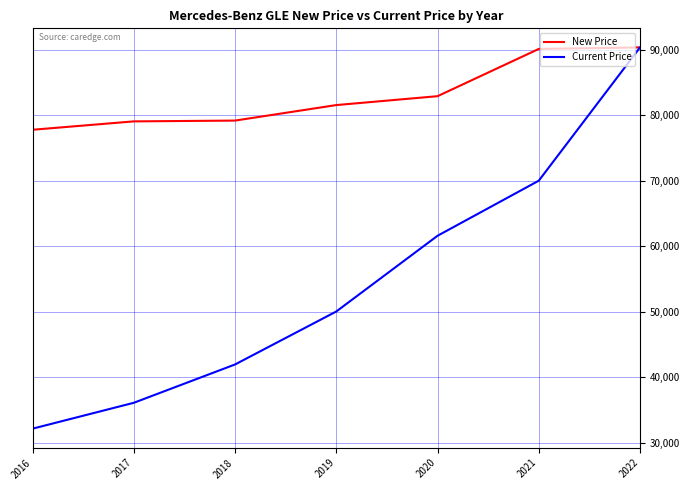

True or false: New Price and Current Price cross at least once.

False